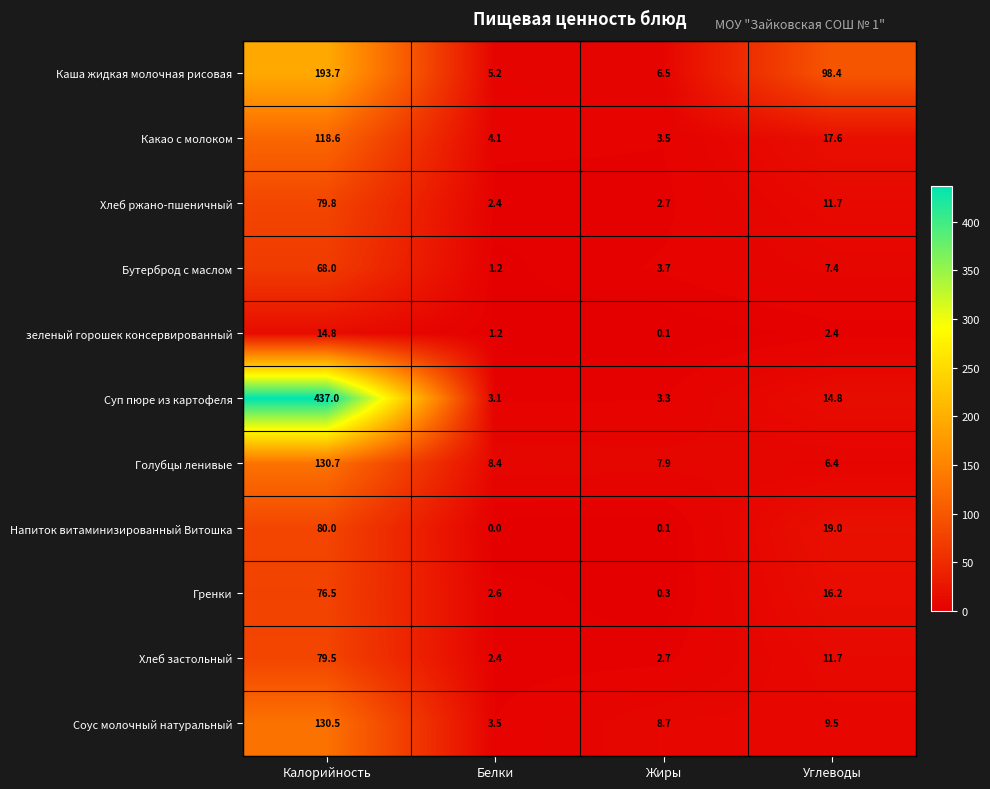

What is the difference between the maximum and second lowest values in the Бутерброд с маслом series?

64.3